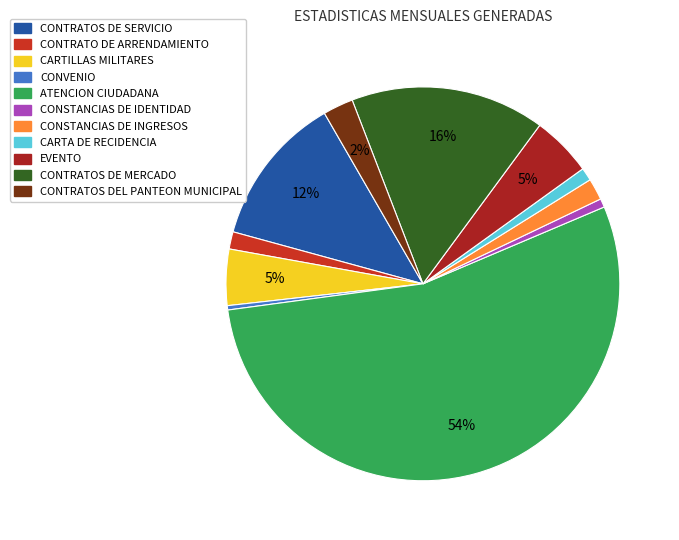

The CONTRATO DE ARRENDAMIENTO slice represents 11% of the pie. True or false?

False